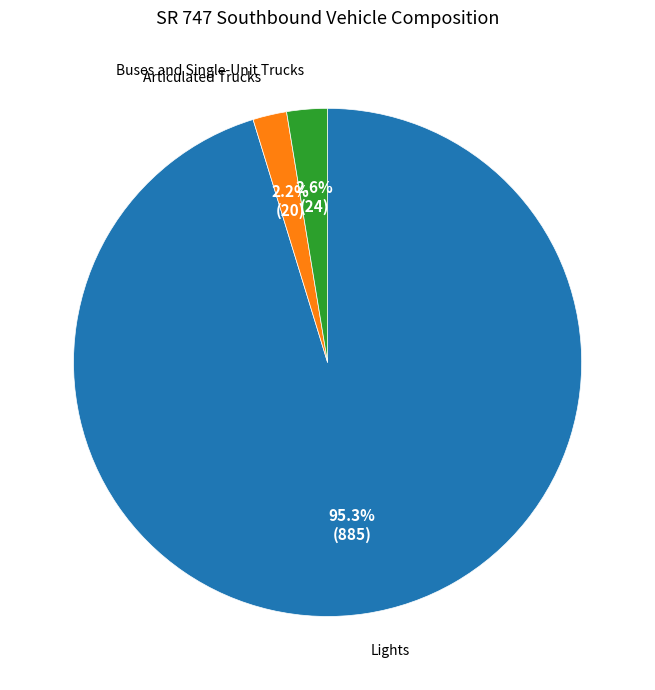

To the nearest percent, what is the difference between the largest and smallest slice percentages?

93%